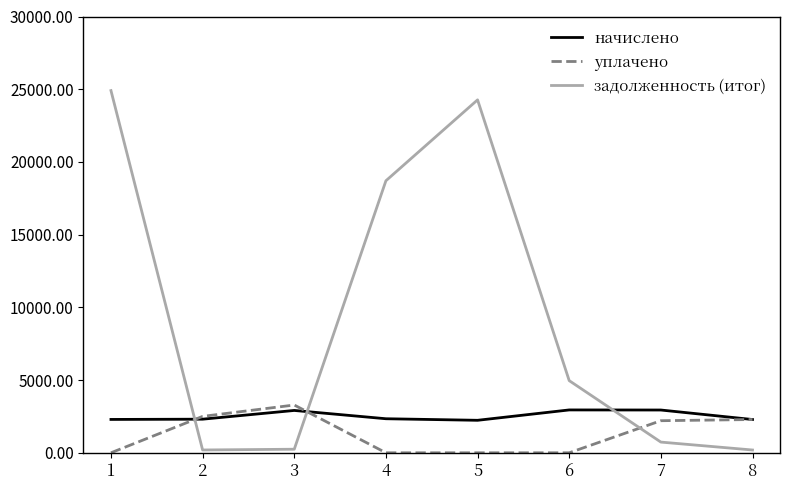

Which series has the largest total across all categories?

задолженность (итог)